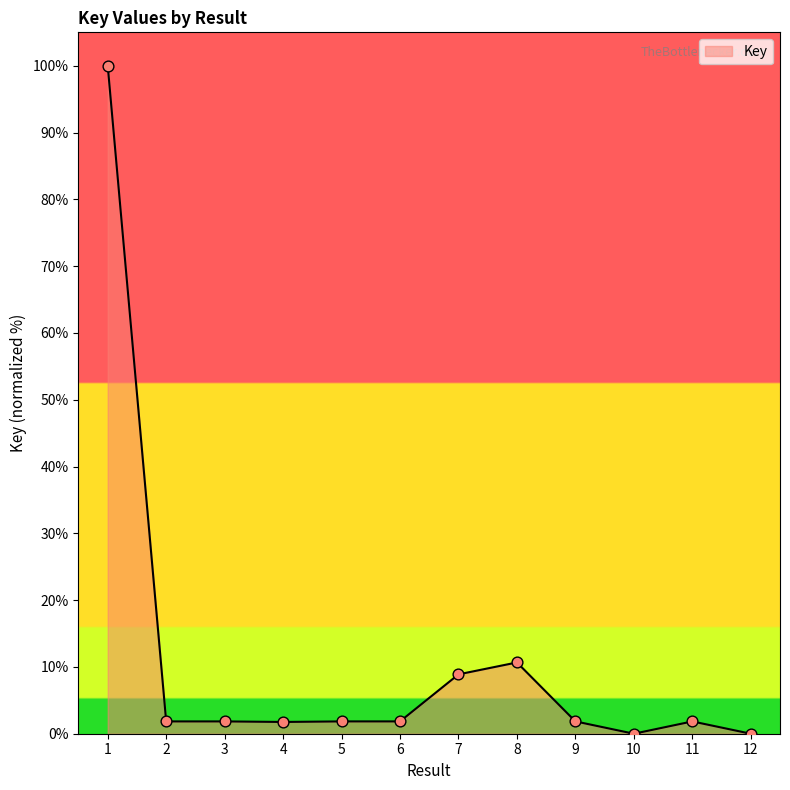

Which has a higher value, 12 or 5?

5